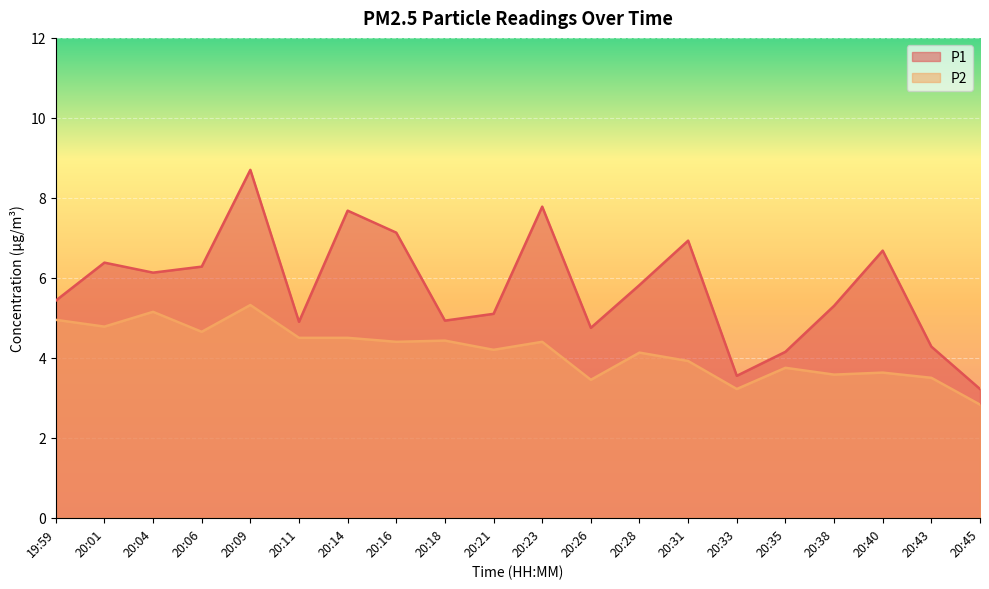

What position from the left is 20:28?

13